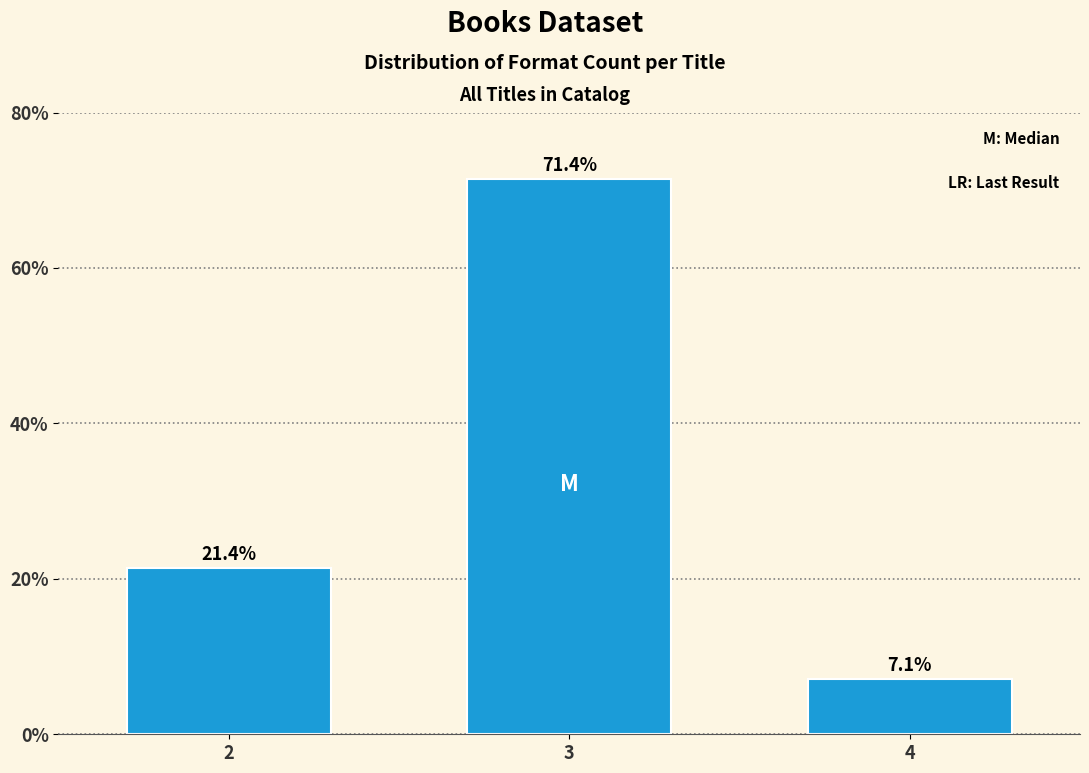

Reading left to right, what are all the values shown in this chart?

21.4	71.4	7.1